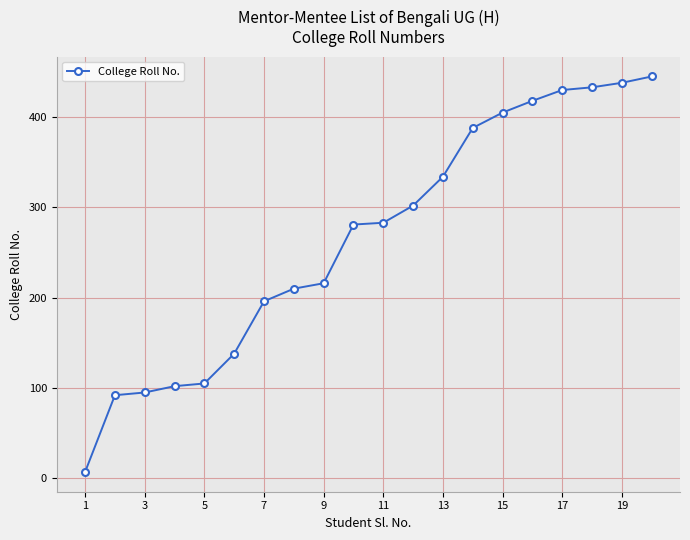

How many categories are shown in the chart?

20